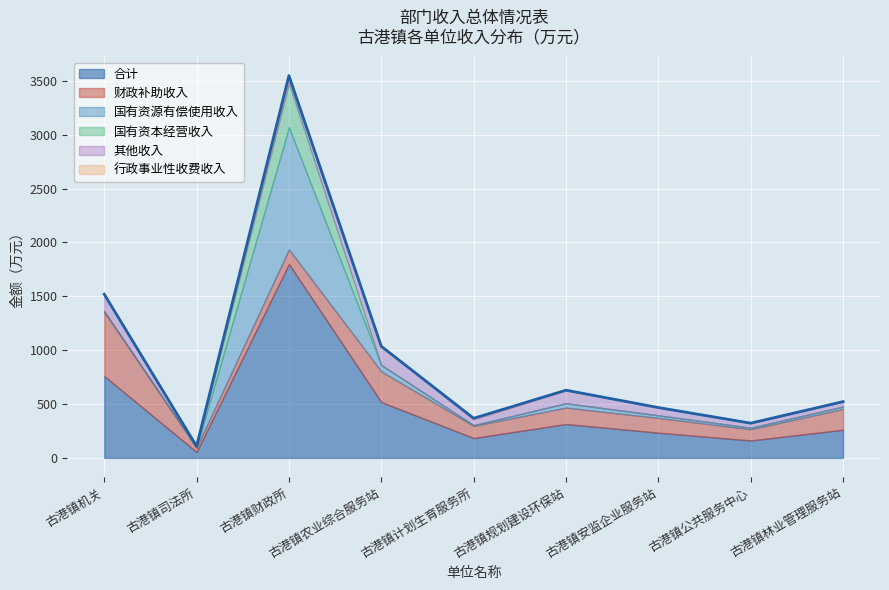

At 古港镇计划生育服务所, list the series in order from largest to smallest.

合计, 财政补助收入, 其他收入, 行政事业性收费收入, 国有资源有偿使用收入, 国有资本经营收入